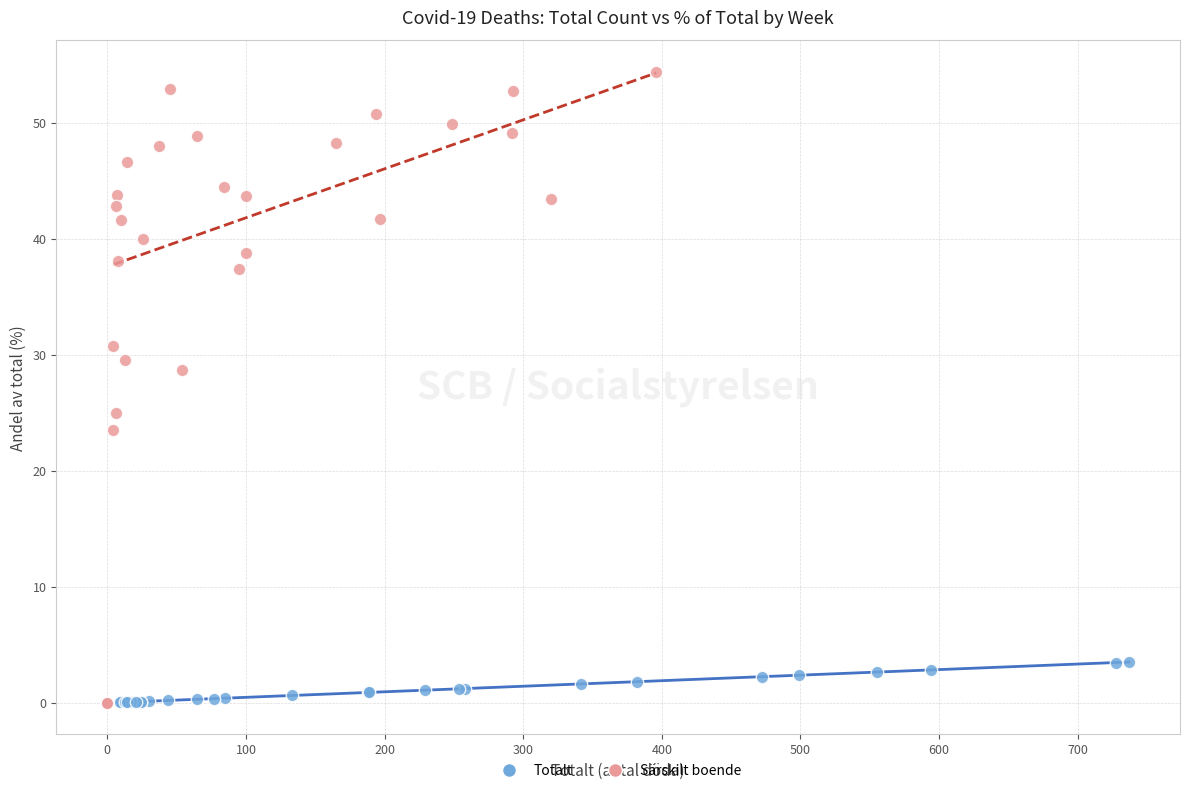

What are all the series names shown in the legend?

Totalt, Särskilt boende